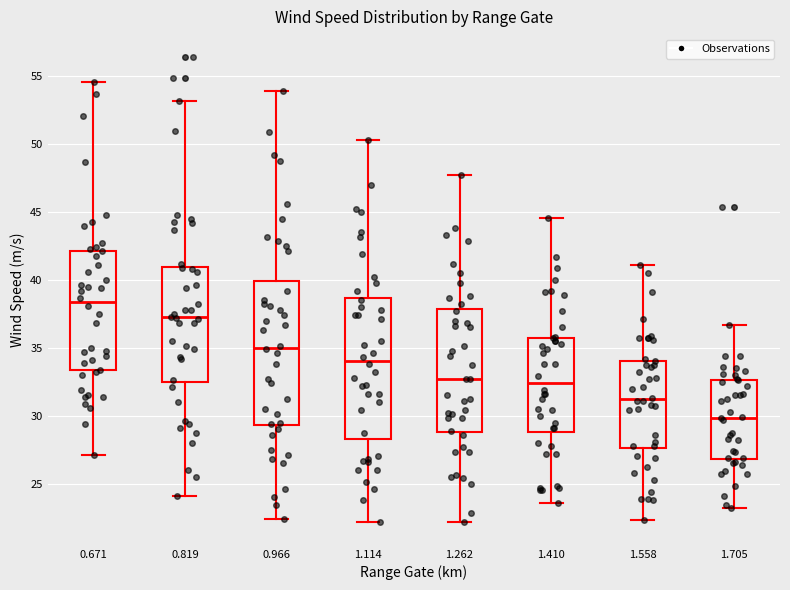

Reading left to right, read every box against the y-axis: the position of its median line, the range the box covers, and the ends of its whiskers. The values are not printed on the chart, so give them approximately, as read against the axis.

0.671: median 38.5, box 33.5 to 42.0, whiskers 27.0 to 54.5
0.819: median 37.5, box 32.5 to 41.0, whiskers 24.0 to 53.0
0.966: median 35.0, box 29.5 to 40.0, whiskers 22.5 to 54.0
1.114: median 34.0, box 28.5 to 38.5, whiskers 22.0 to 50.5
1.262: median 32.5, box 29.0 to 38.0, whiskers 22.0 to 47.5
1.410: median 32.5, box 29.0 to 35.5, whiskers 23.5 to 44.5
1.558: median 31.0, box 27.5 to 34.0, whiskers 22.5 to 41.0
1.705: median 30.0, box 27.0 to 32.5, whiskers 23.0 to 36.5